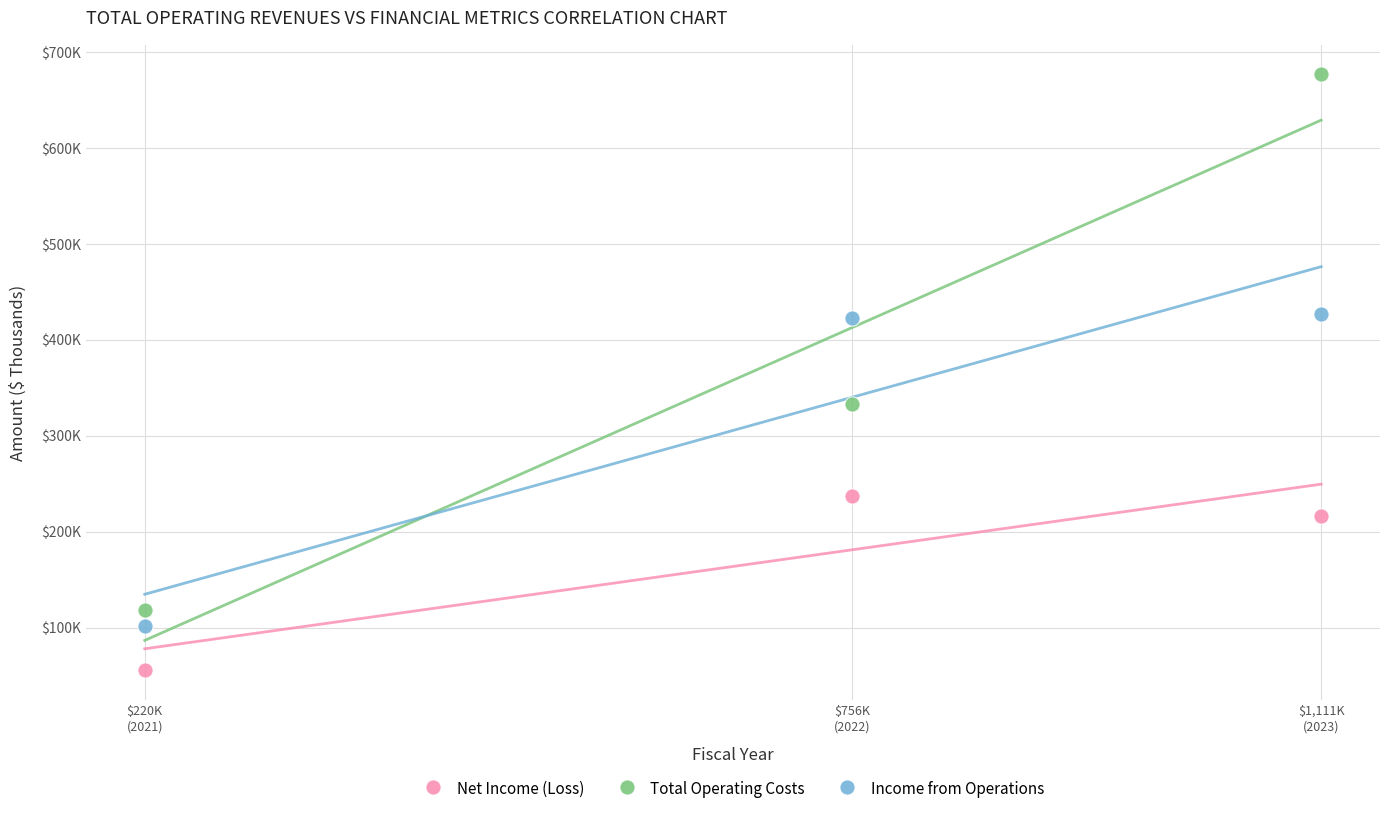

What are all the series names shown in the legend?

Net Income (Loss), Total Operating Costs, Income from Operations